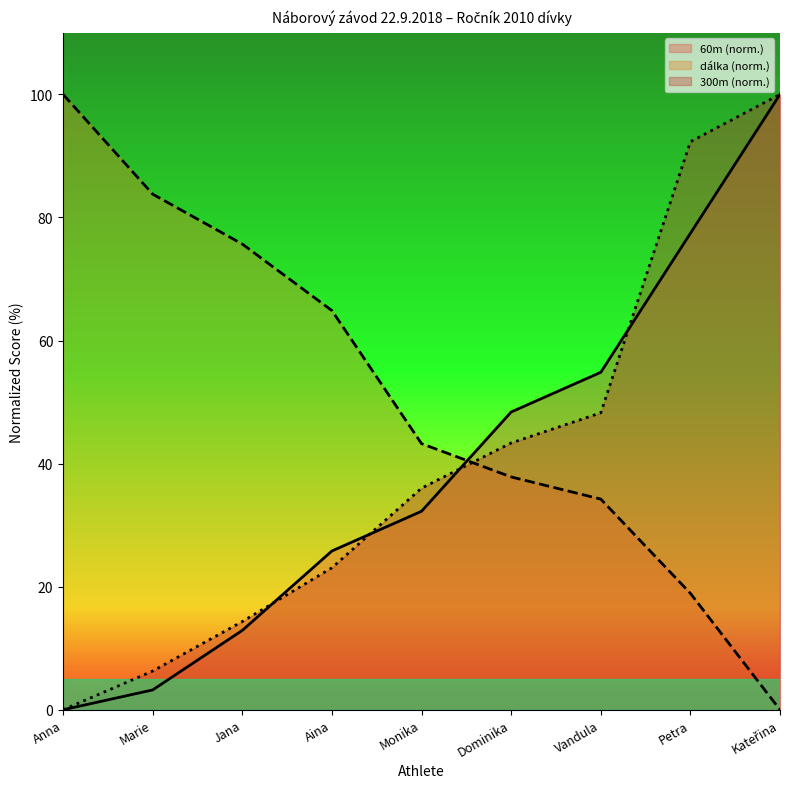

Which series has the largest total across all categories?

dálka (norm.)